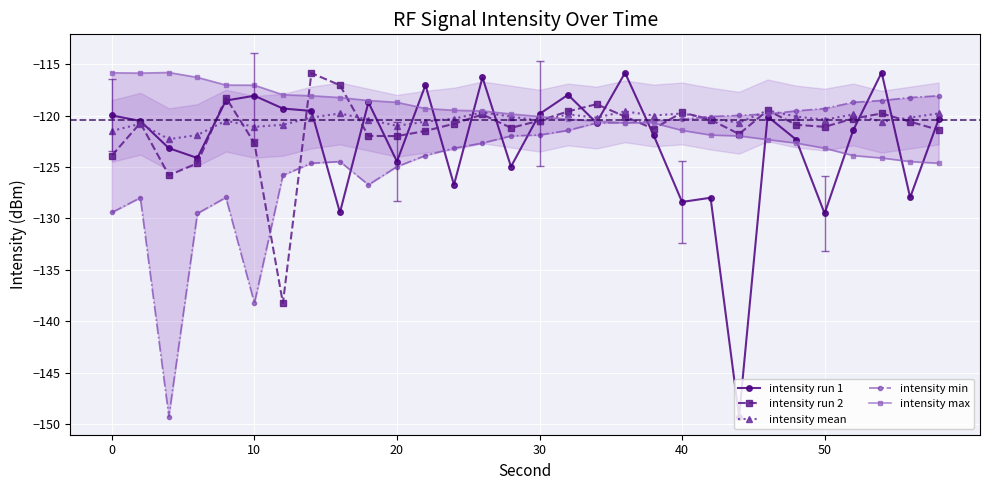

How many data points in intensity mean are less than -120?

21